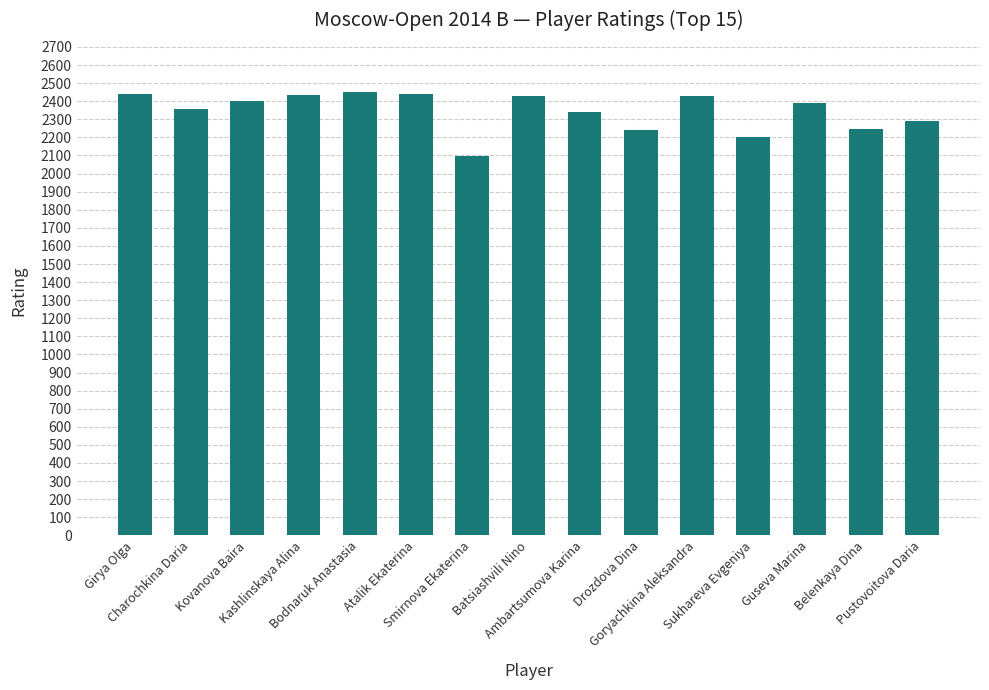

What is the smallest value displayed?

2095